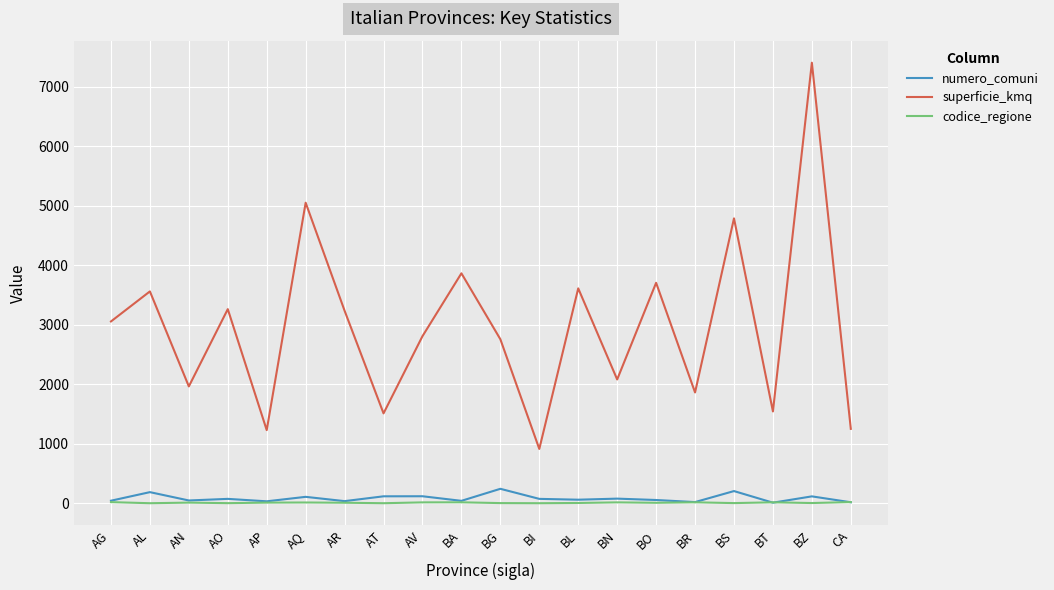

The superficie_kmq series shows 3233.7 at AR. True or false?

True